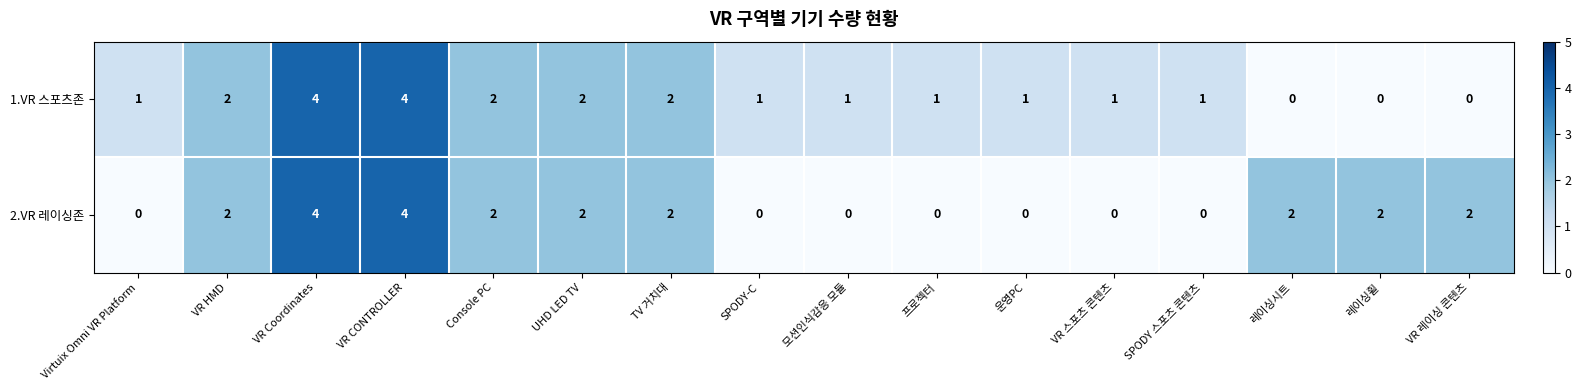

Rank the series at 프로젝터 from highest to lowest value.

1.VR 스포츠존, 2.VR 레이싱존